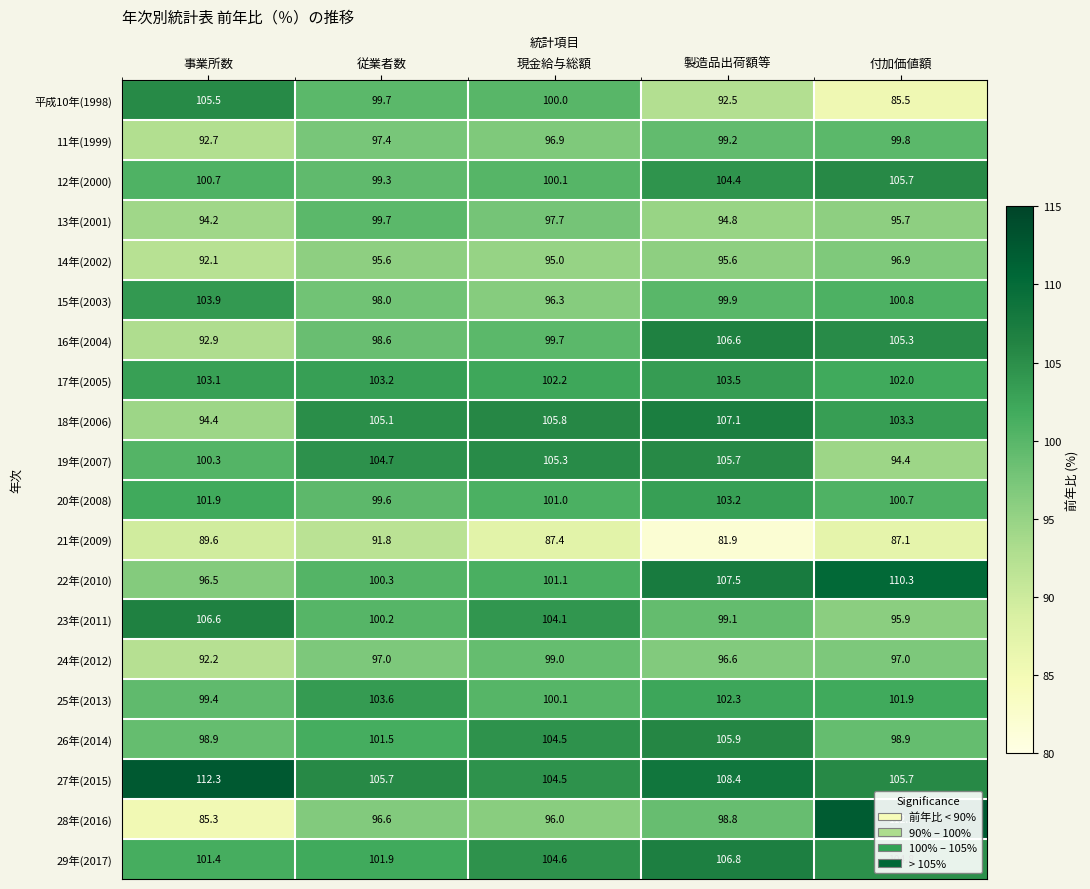

At which label is 29年(2017) closest to 104?

現金給与総額